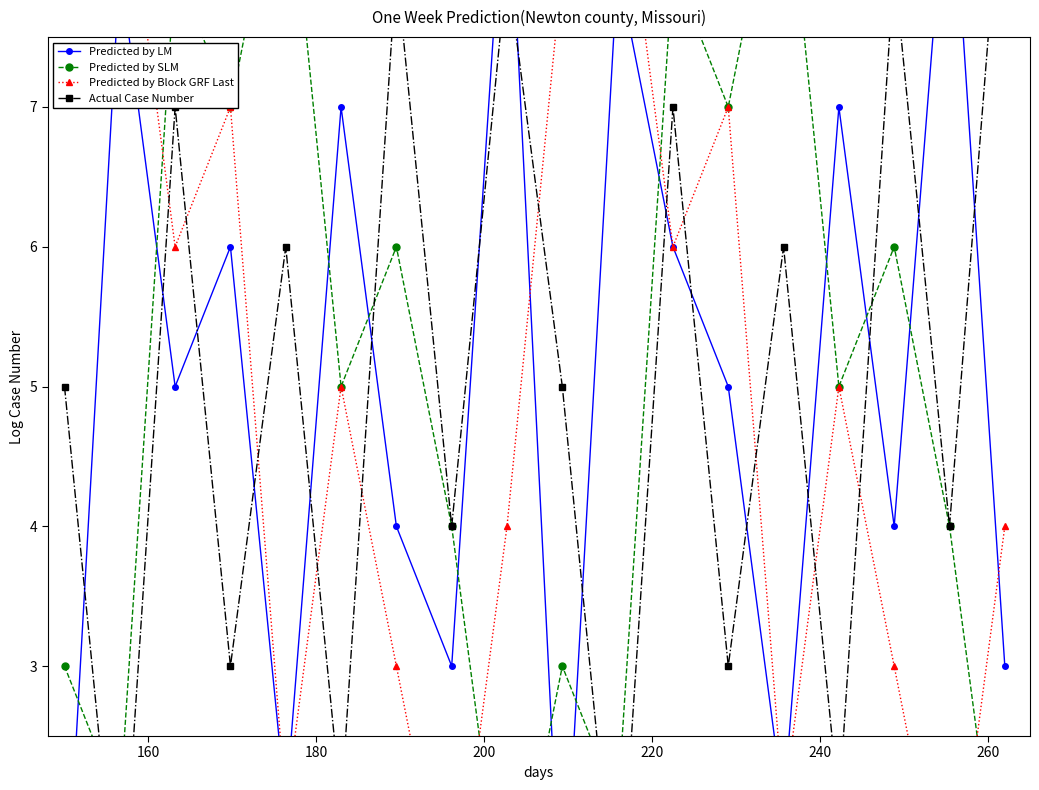

What is the value of the Predicted by LM point at the 14th from the left?

2